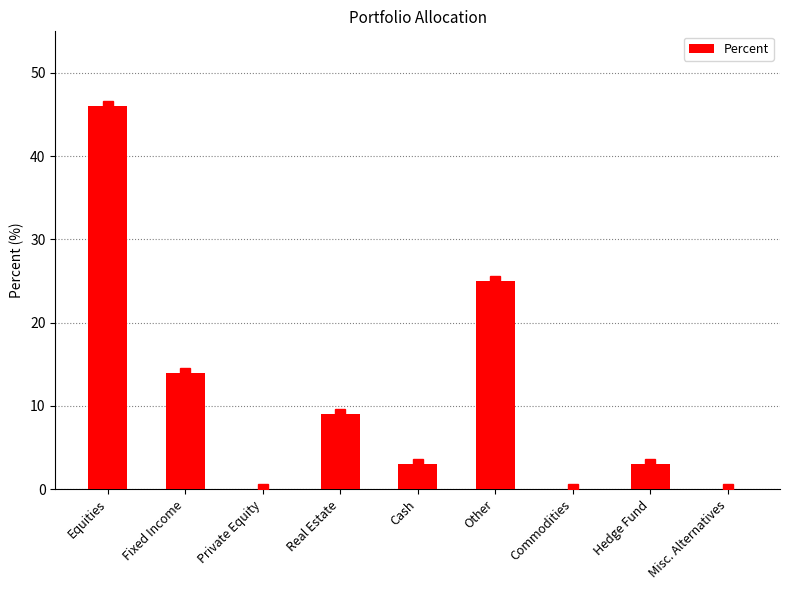

What is the sum of all values?

100